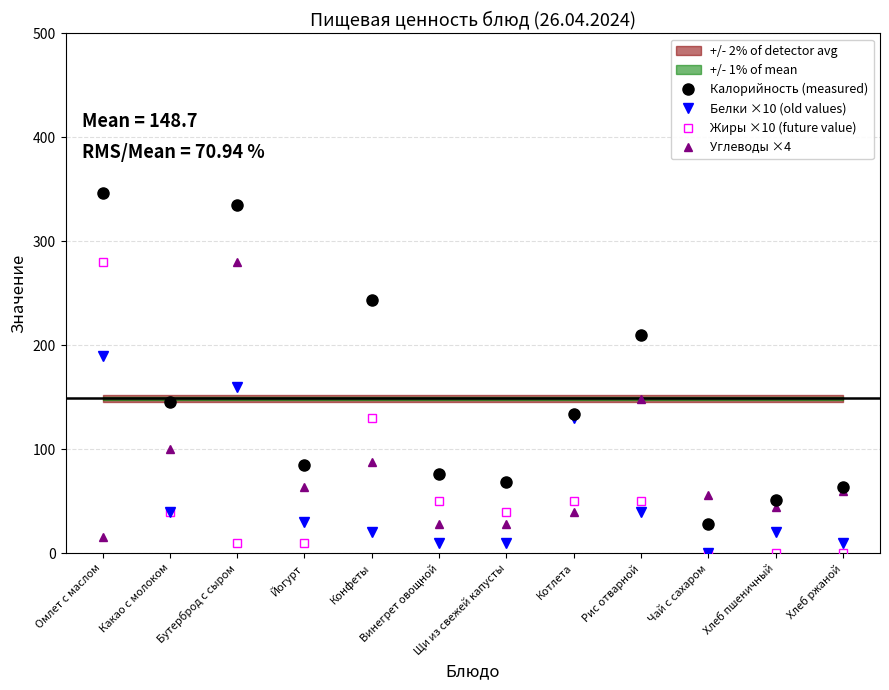

What are all the series names shown in the legend?

Калорийность (measured), Белки ×10 (old values), Жиры ×10 (future value), Углеводы ×4